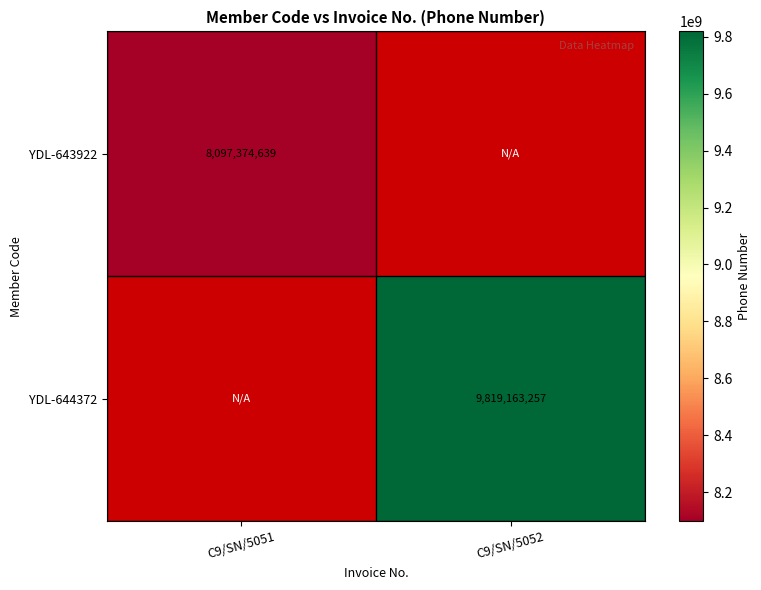

Is it true that YDL-643922 equals 11065199936 at C9/SN/5051?

False